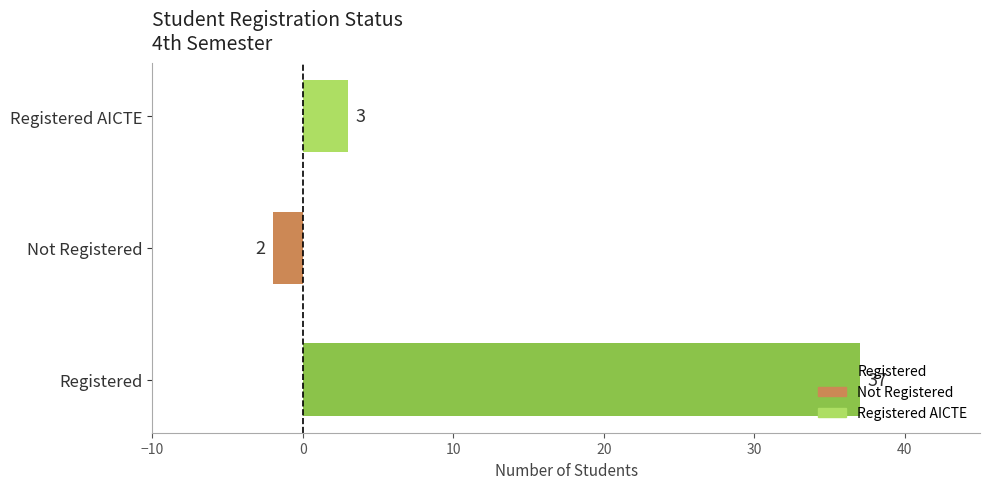

Is it true that the value at Registered AICTE is 3?

True